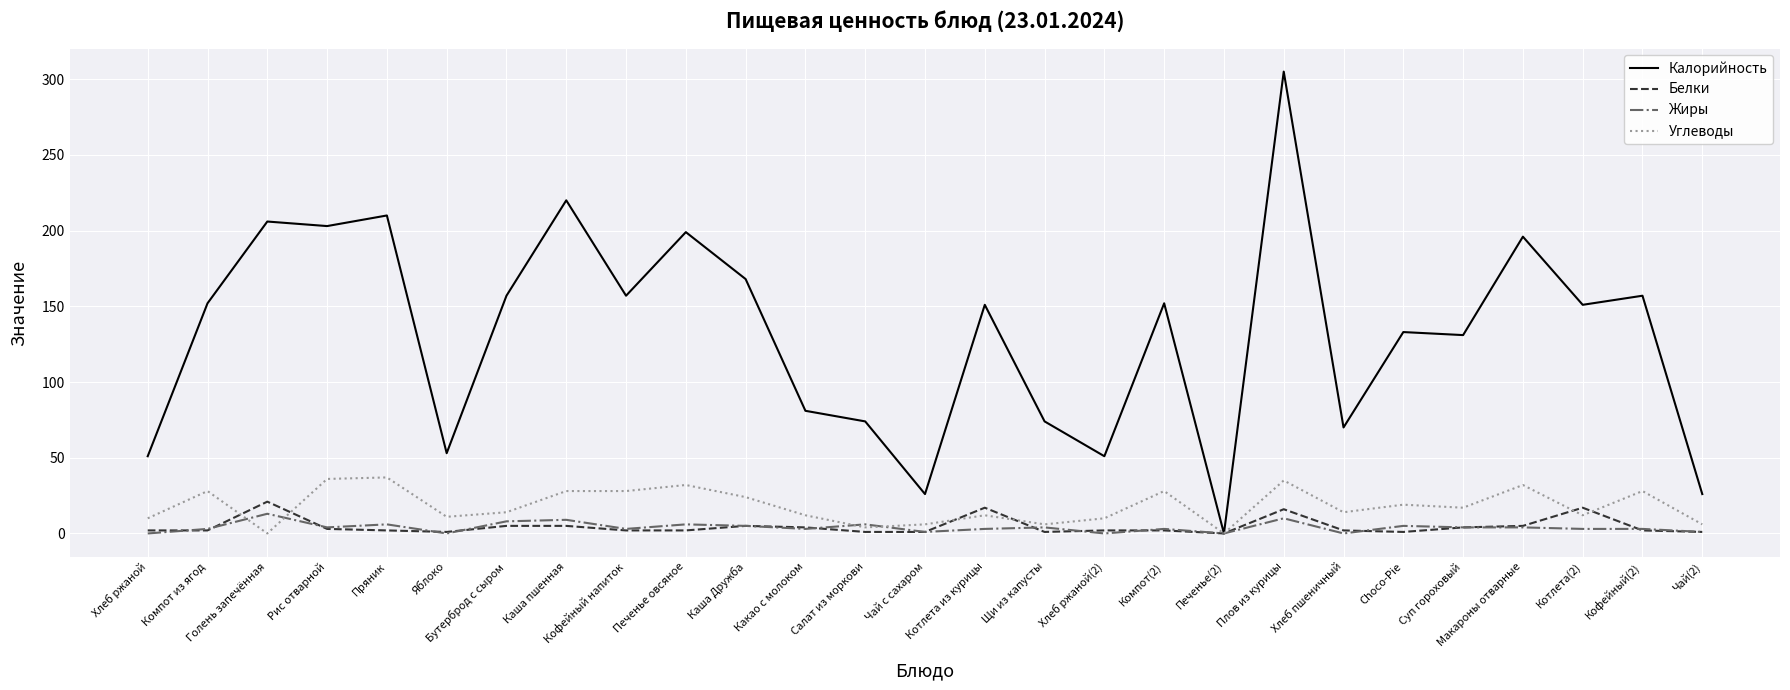

At which category is the sum across all series the highest?

Плов из курицы